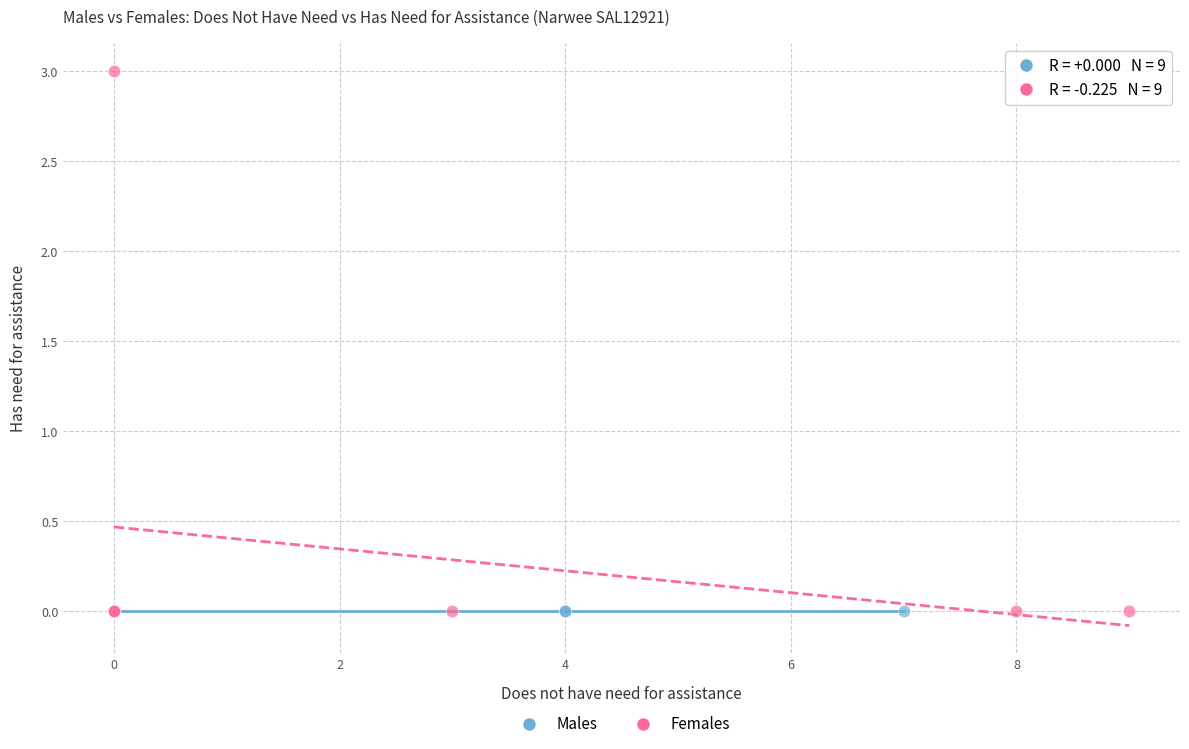

Which series contains the highest Y value?

Females